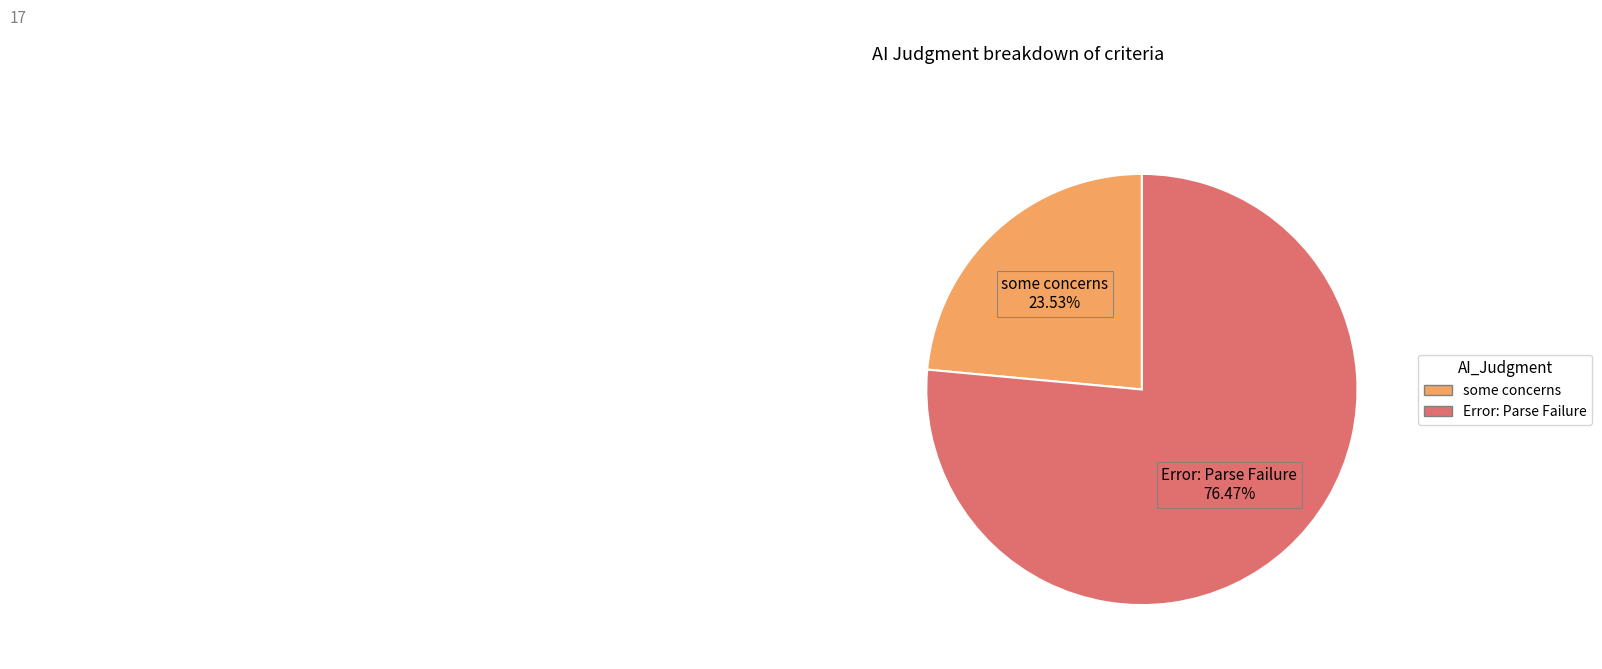

Which slice is the smallest?

some concerns